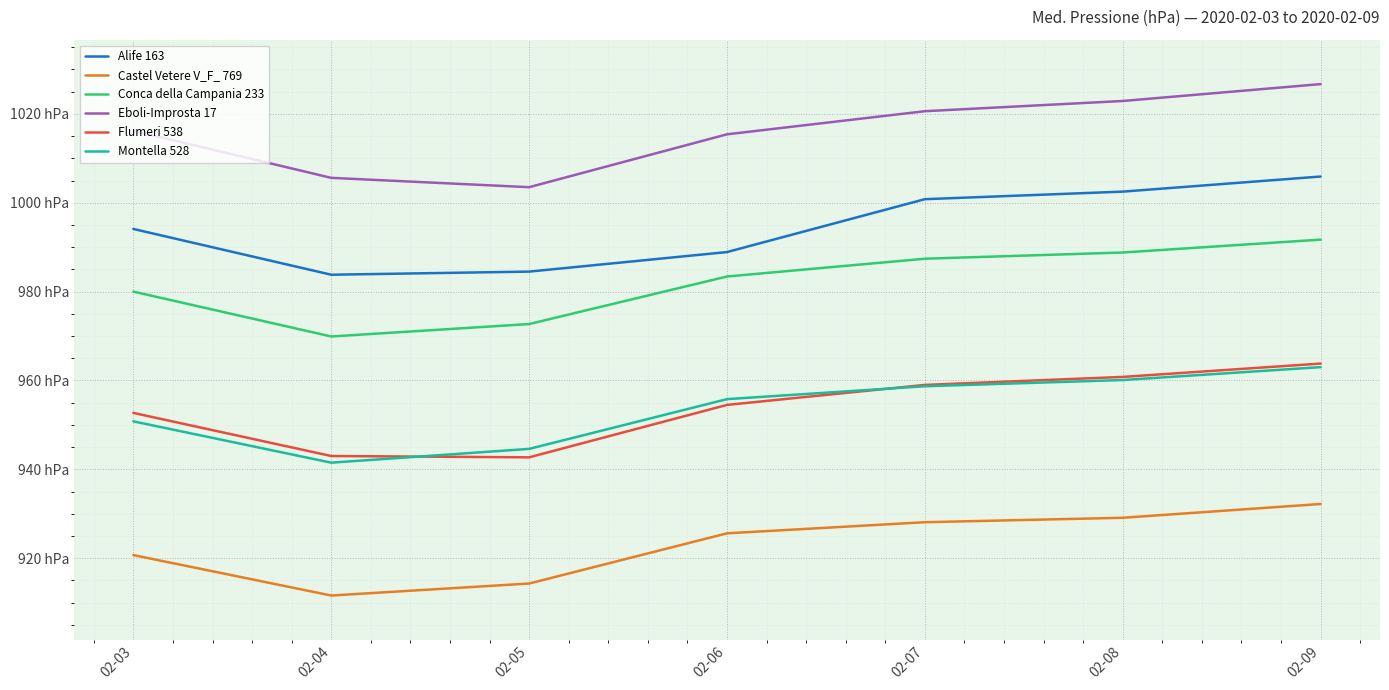

True or false: Montella 528 and Conca della Campania 233 intersect in this chart.

False